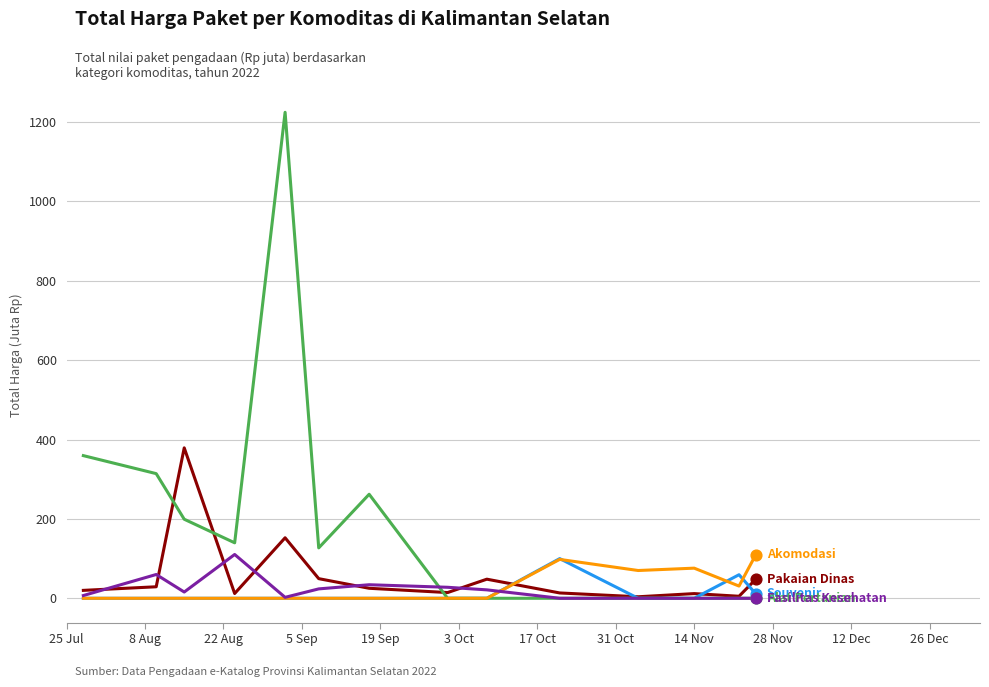

What is the greatest value displayed?

1224.7